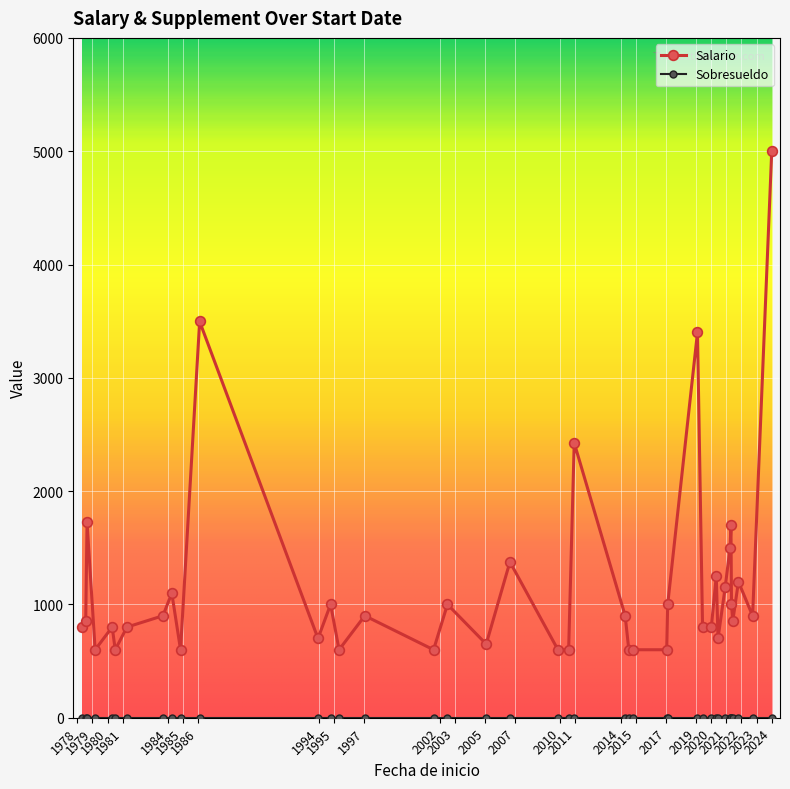

Is this an area chart (filled region under the line)?

No